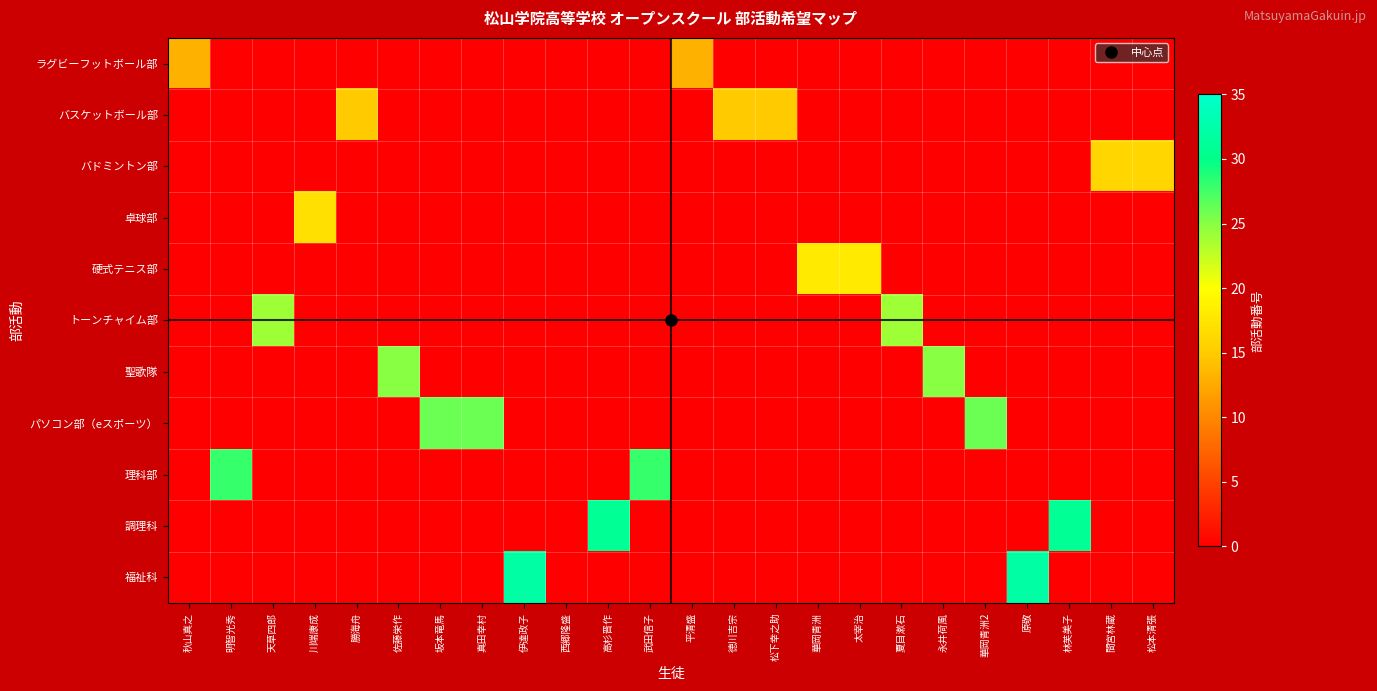

Which series changed the most between 秋山真之 and 真田幸村?

パソコン部（eスポーツ）